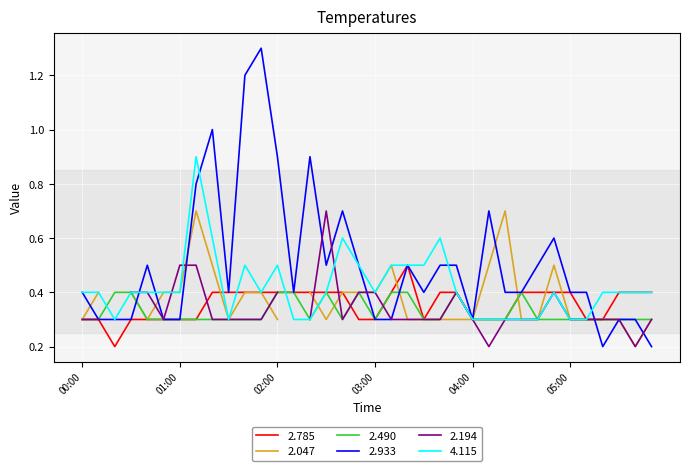

The 2.490 series shows 0.5 at 03:00. True or false?

False